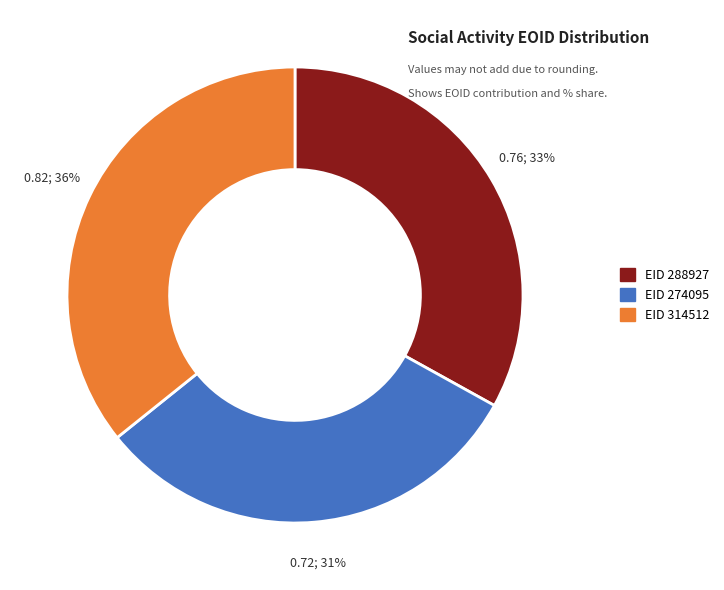

To the nearest percent, what is the average slice percentage?

33%